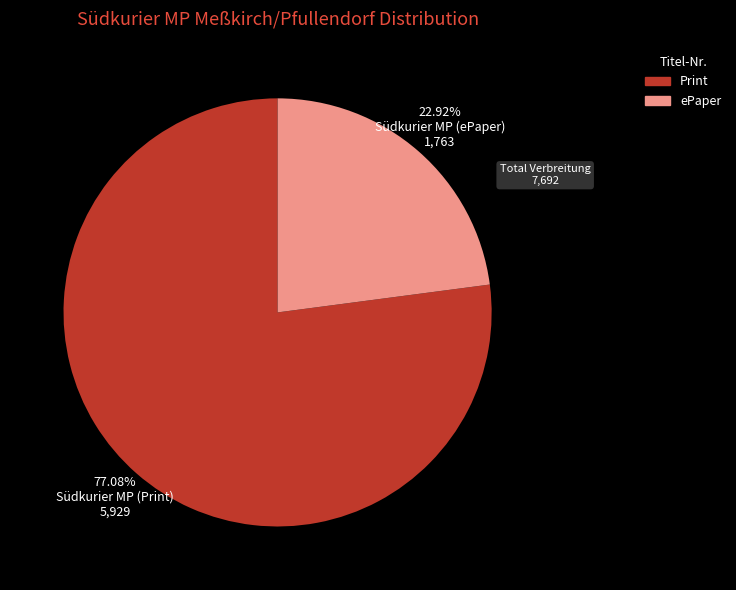

Does any single category account for the majority?

Yes